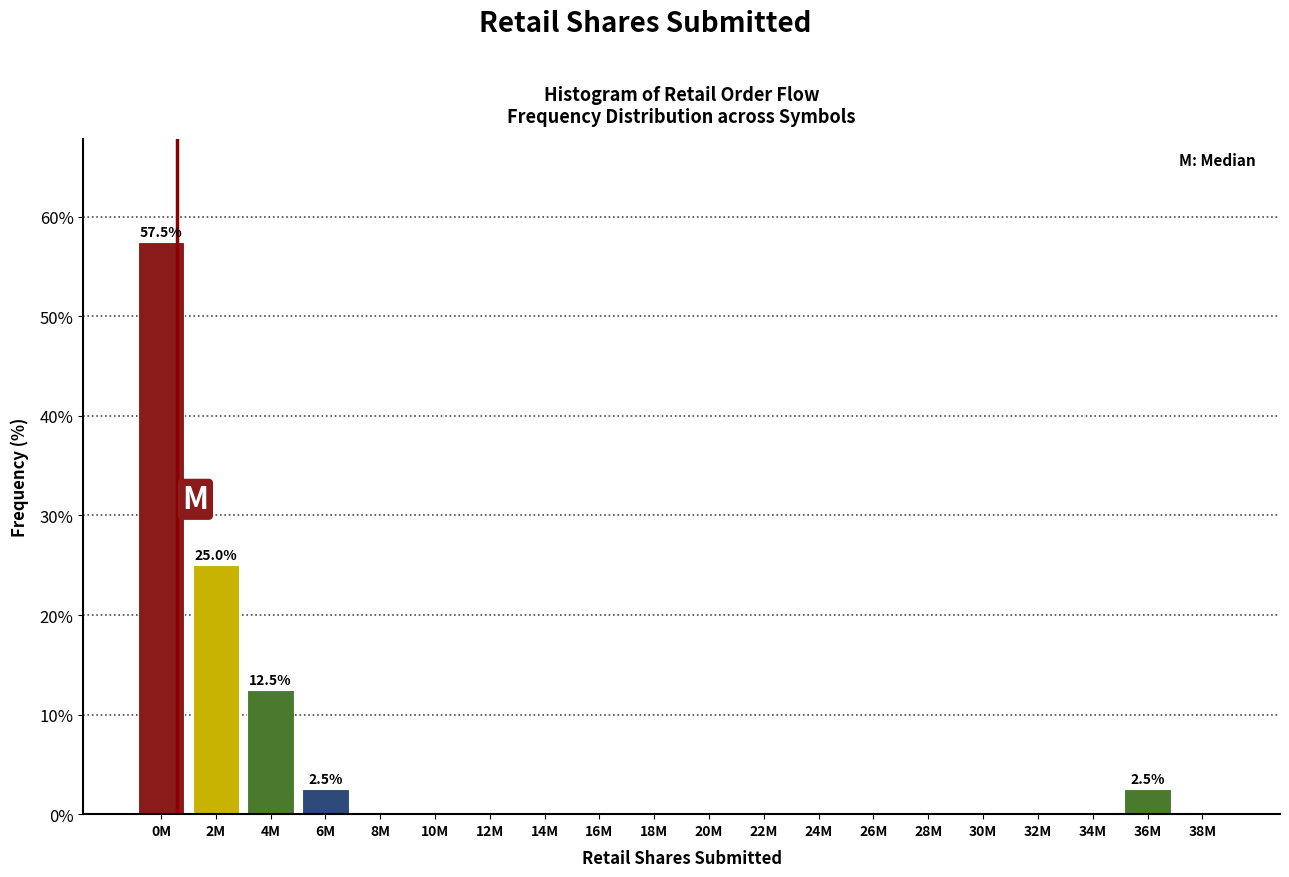

Reading left to right, list all the values displayed in this chart.

0M=57.5	2M=25.0	4M=12.5	6M=2.5	8M=0.0	10M=0.0	12M=0.0	14M=0.0	16M=0.0	18M=0.0	20M=0.0	22M=0.0	24M=0.0	26M=0.0	28M=0.0	30M=0.0	32M=0.0	34M=0.0	36M=2.5	38M=0.0